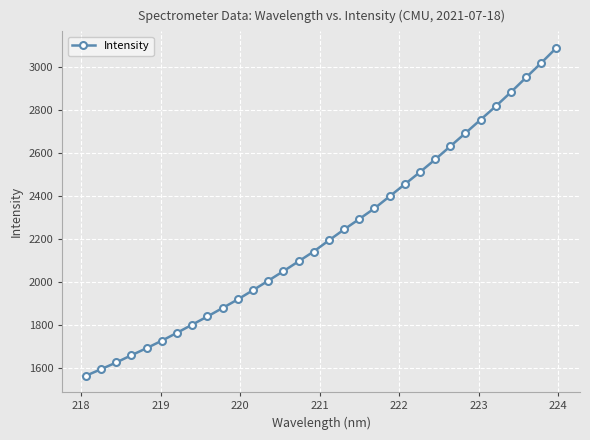

Does the chart have visible grid lines?

Yes